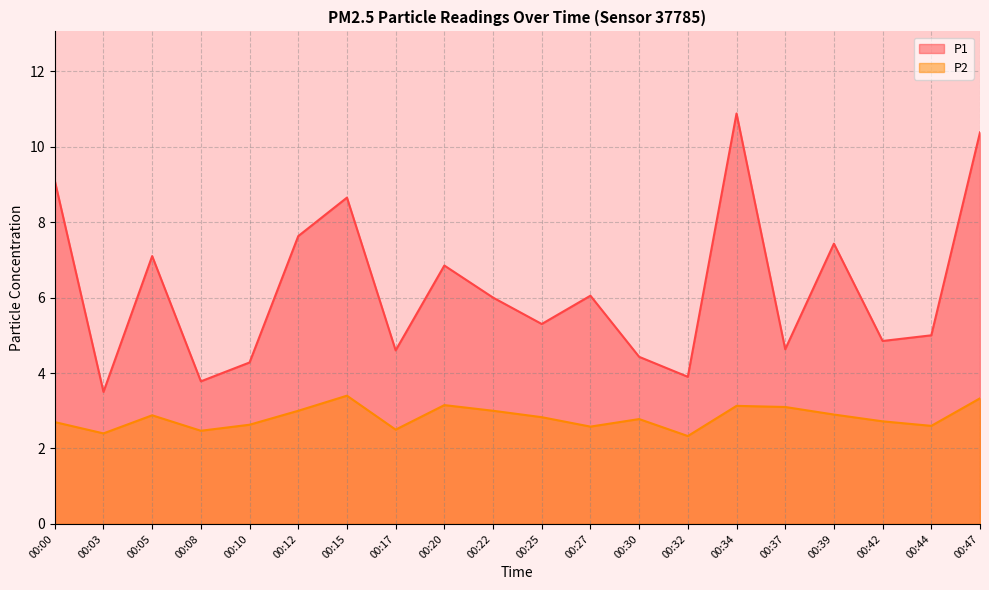

List the series in order of their overall mean, highest first.

P1, P2